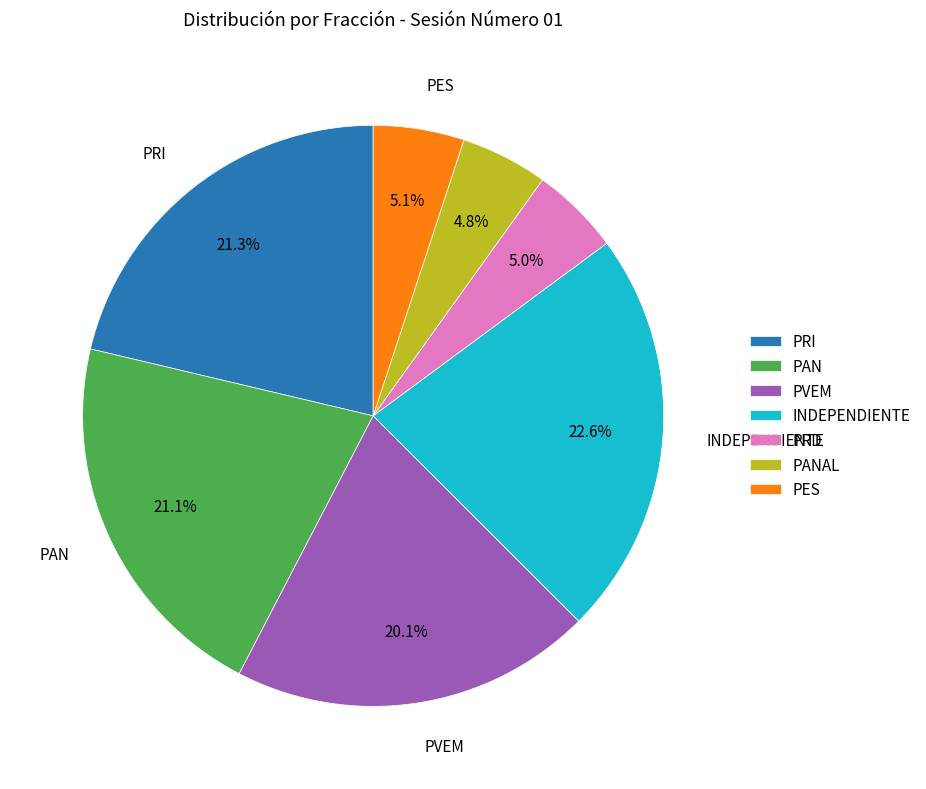

Does any single category account for the majority?

No